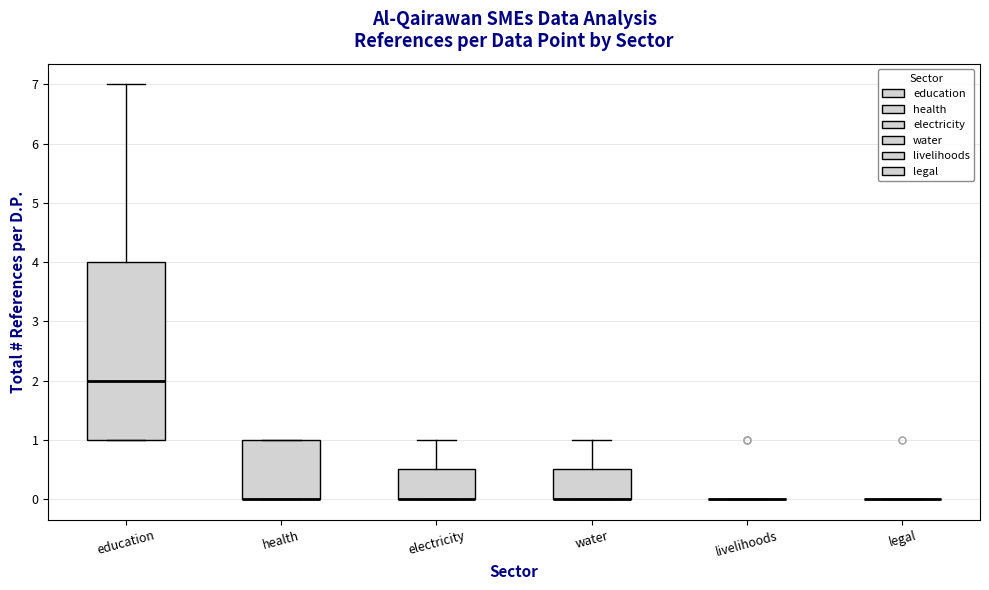

Reading left to right, read every box against the y-axis: the position of its median line, the range the box covers, and the ends of its whiskers. The values are not printed on the chart, so give them approximately, as read against the axis.

education: median 2.0, box 1.0 to 4.0, whiskers 1.0 to 7.0
health: median 0.0 (drawn on the box's lower edge), box 0.0 to 1.0, whiskers 0.0 to 1.0
electricity: median 0.0 (drawn on the box's lower edge), box 0.0 to 0.5, whiskers 0.0 to 1.0
water: median 0.0 (drawn on the box's lower edge), box 0.0 to 0.5, whiskers 0.0 to 1.0
livelihoods: box collapsed to a line at 0.0, whiskers 0.0 to 0.0
legal: box collapsed to a line at 0.0, whiskers 0.0 to 0.0